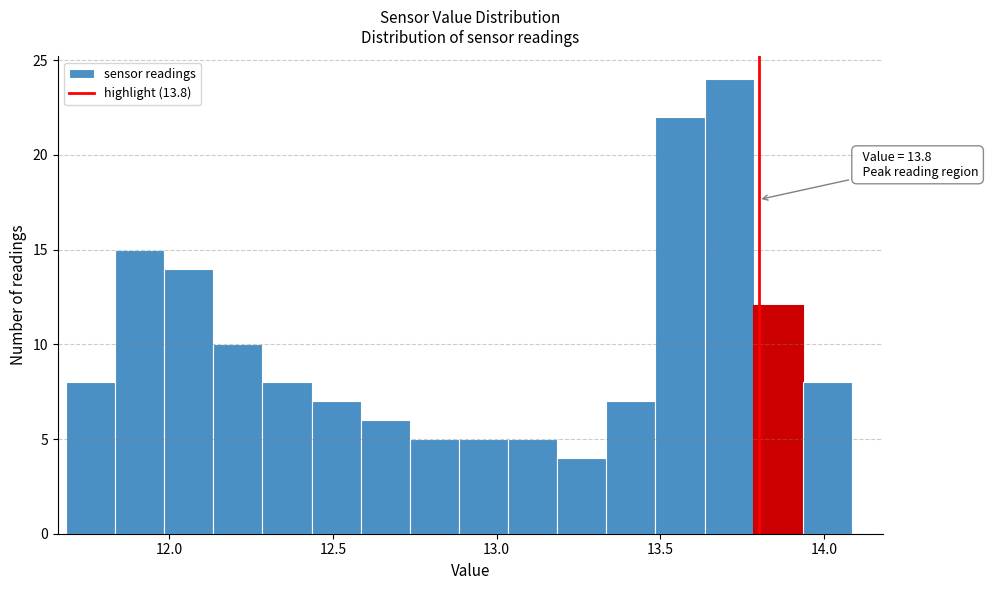

Around what value on the x-axis is the tallest bar? Give the approximate position of its centre, as read against the axis.

13.70